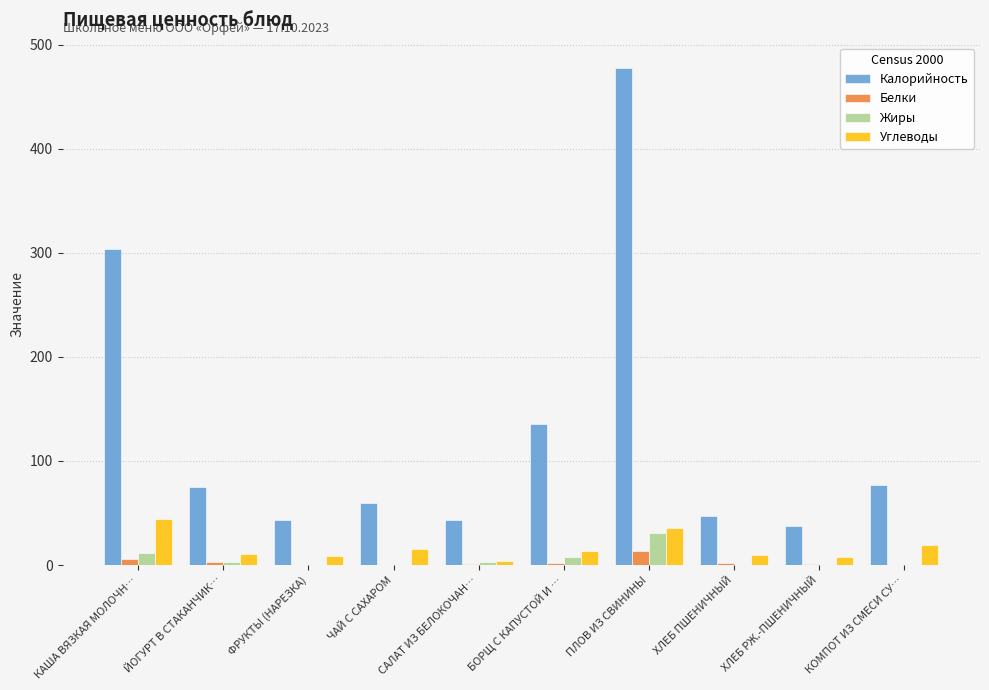

What is the sum of all Белки values?

29.2